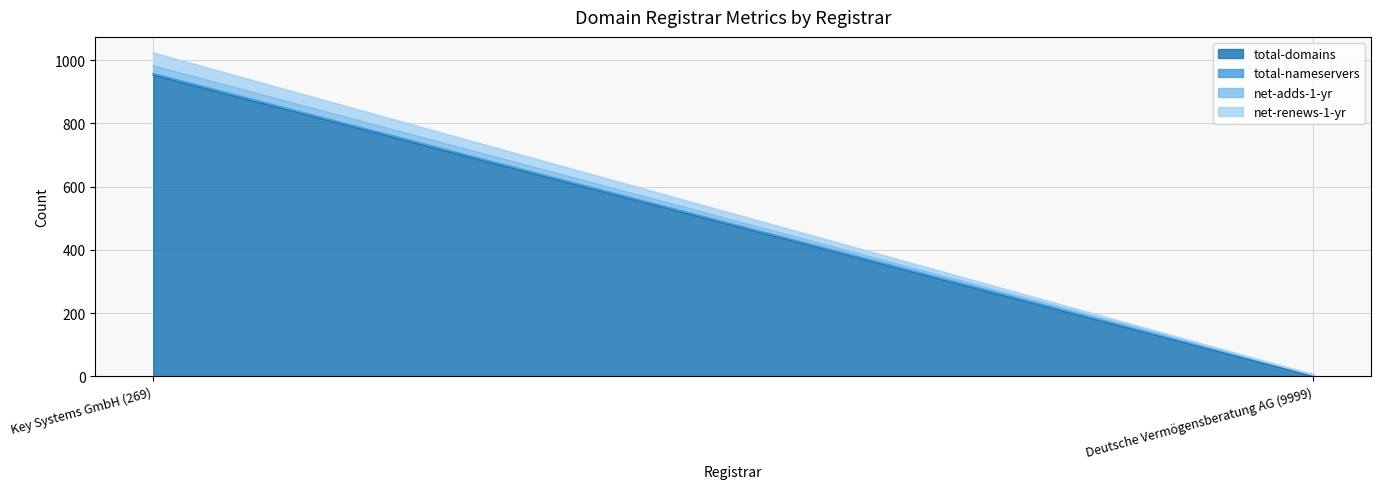

Between Key Systems GmbH (269) and Deutsche Vermögensberatung AG (9999), which series saw the biggest shift?

total-domains